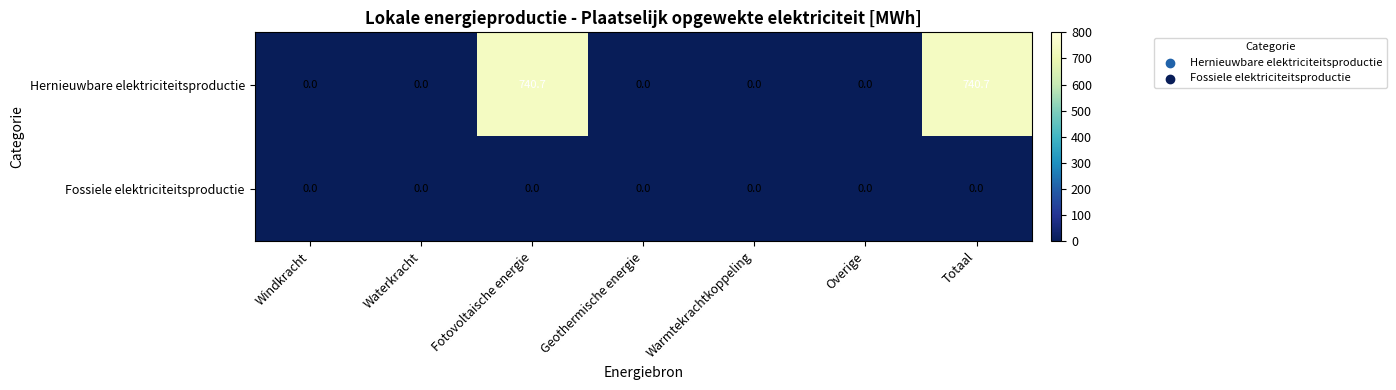

At how many categories does at least one series exceed 83?

2